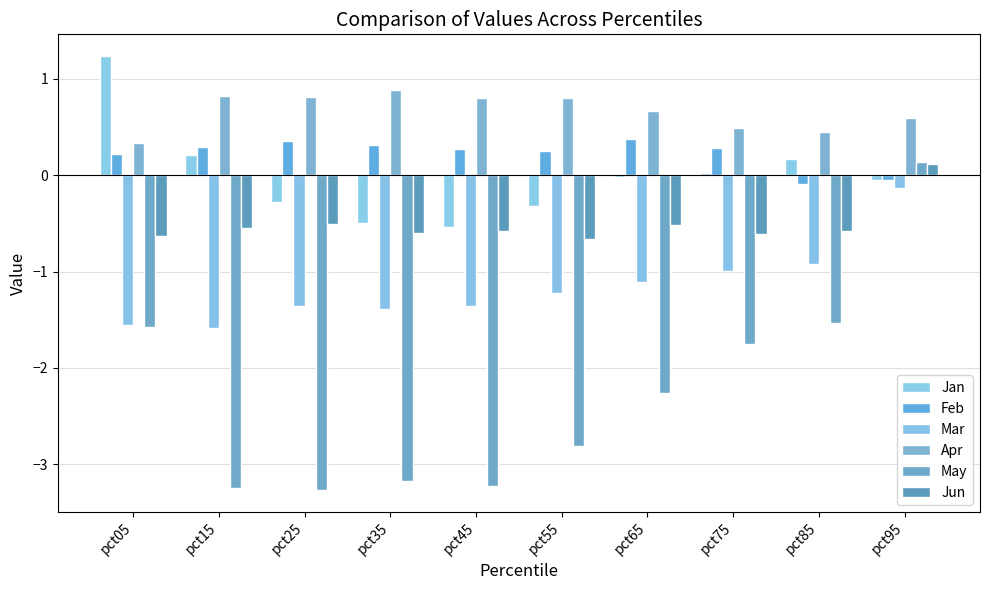

What is the minimum value shown in the chart?

-3.3